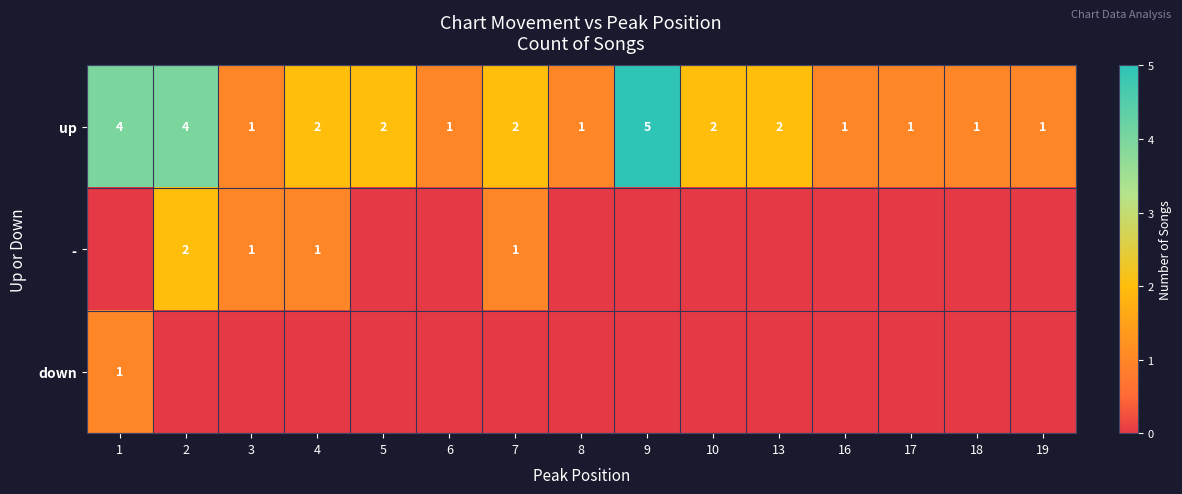

The - series shows 3 at 2. True or false?

False